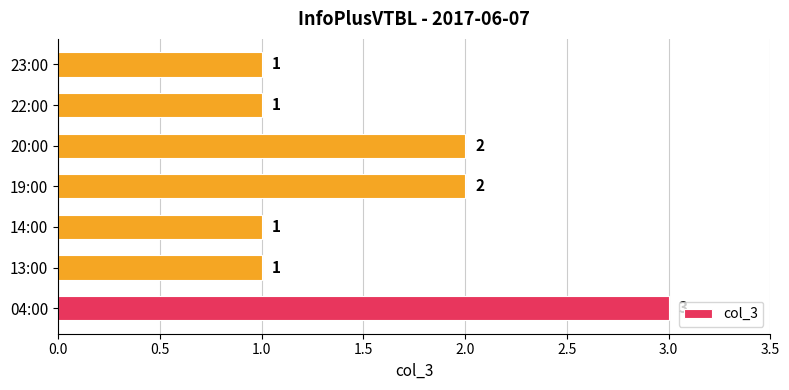

How many values are between 1 and 2?

6